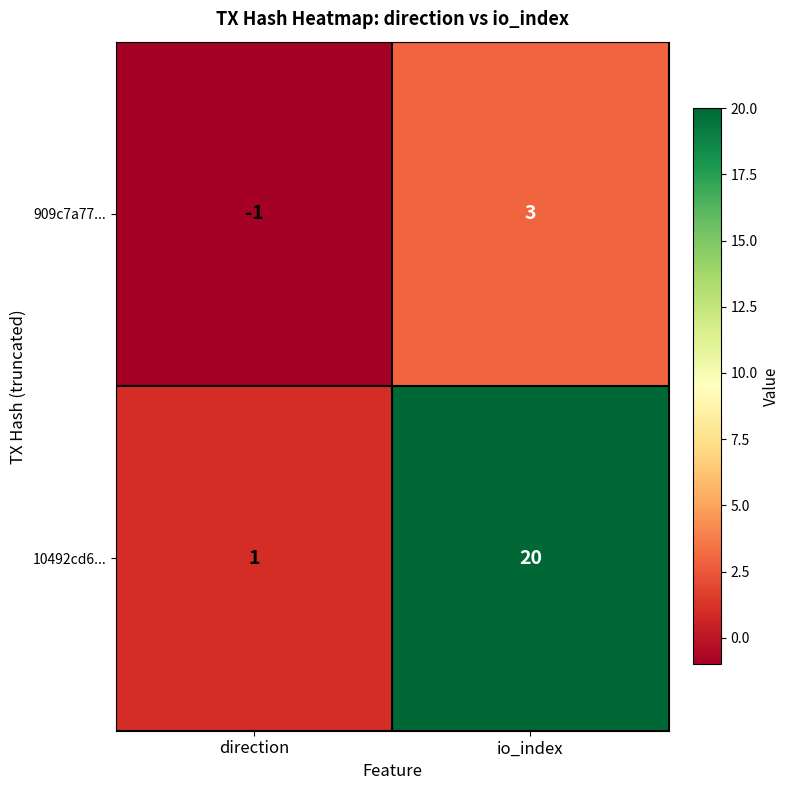

The 909c7a77... series shows 2 at io_index. True or false?

False